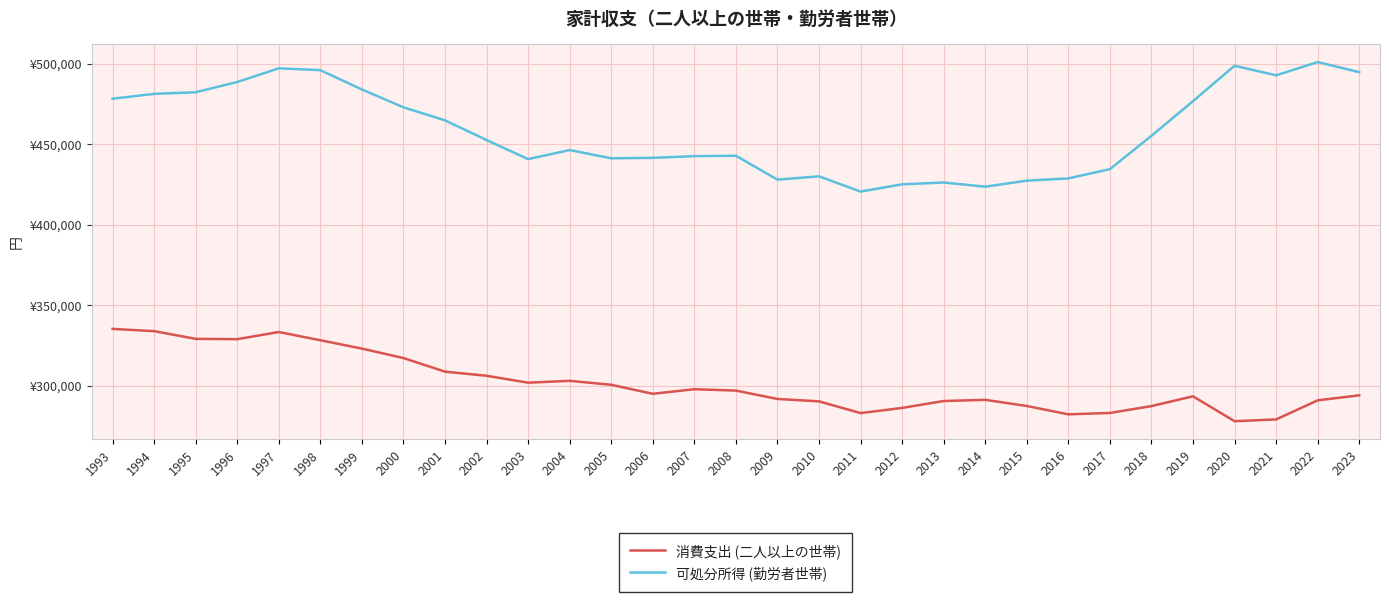

True or false: 可処分所得 (勤労者世帯) and 消費支出 (二人以上の世帯) cross at least once.

False